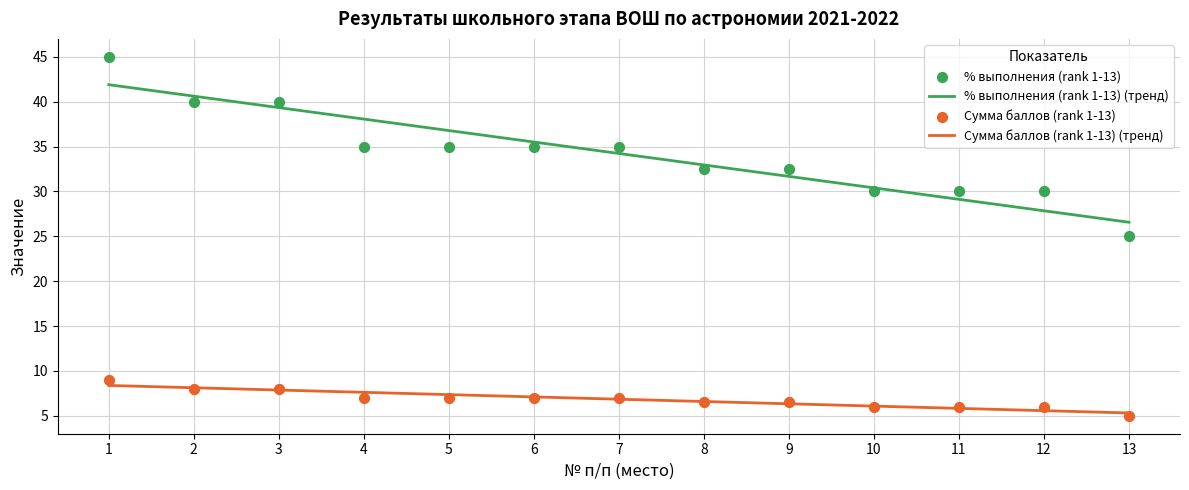

Which series has the largest total across all categories?

% выполнения (rank 1-13)